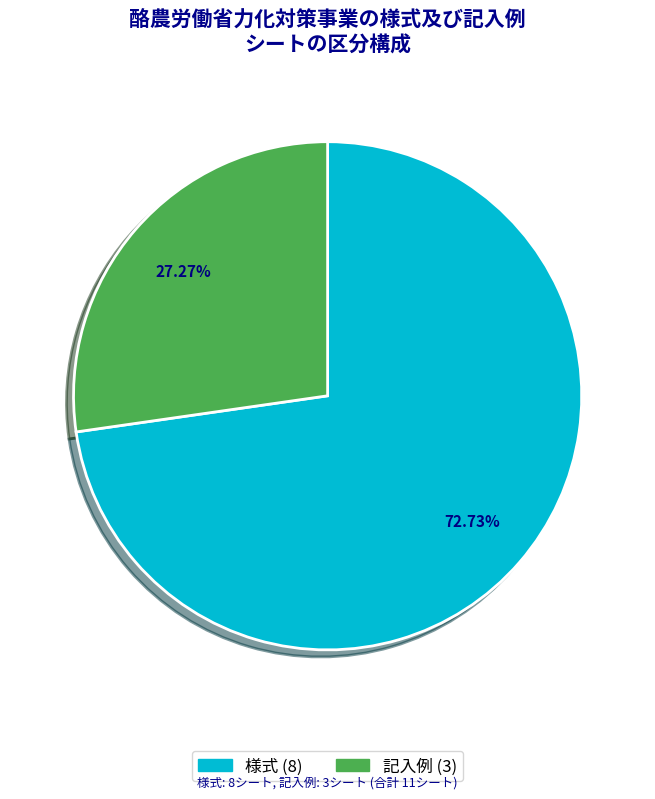

Between 様式 and 記入例, which is larger?

様式